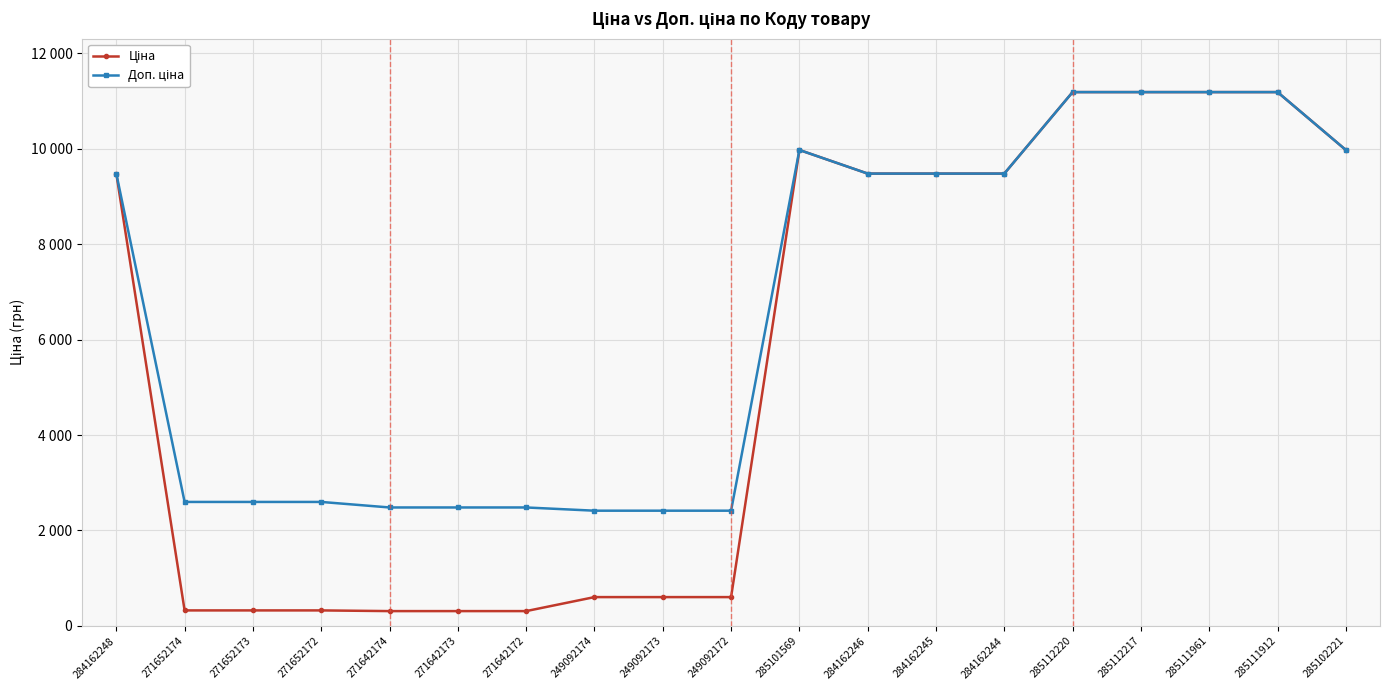

How many interior local peaks does the Ціна series have?

1